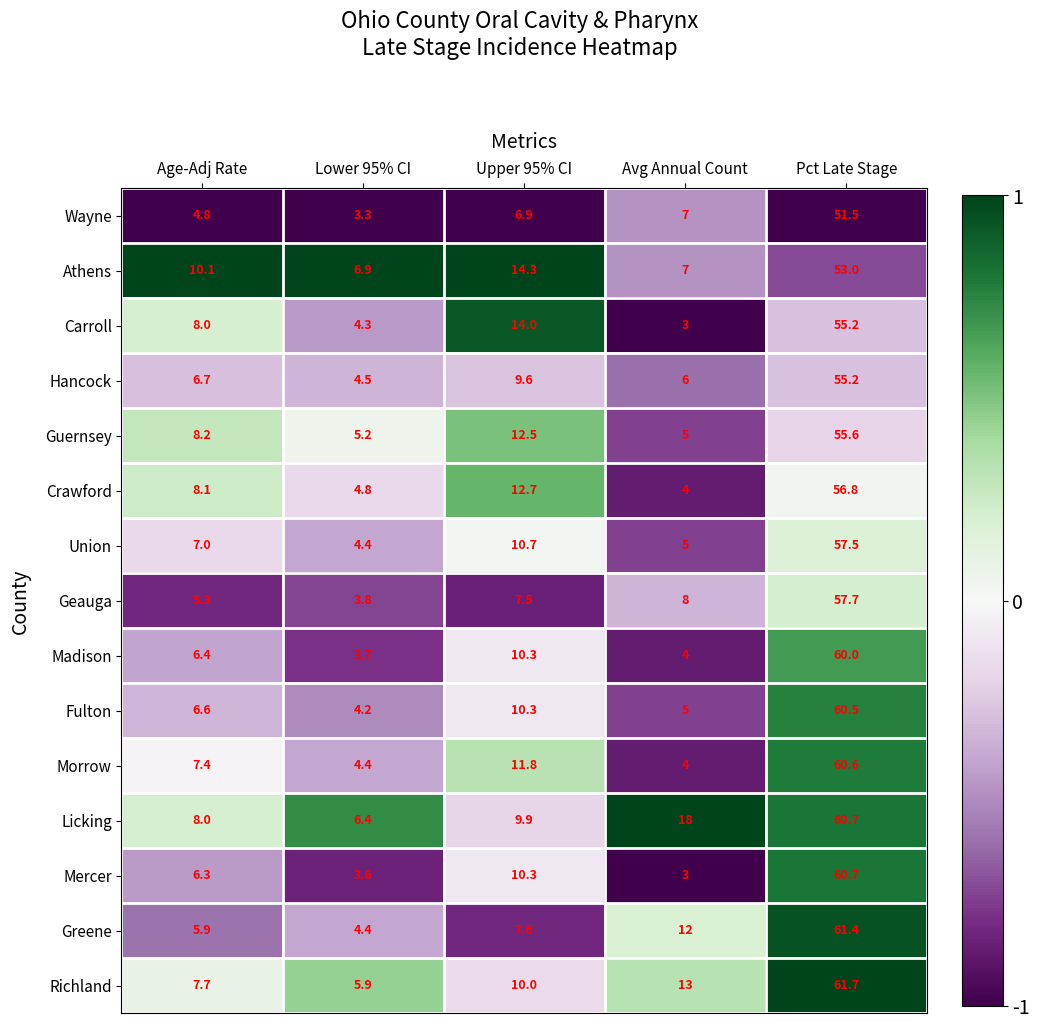

List the labels in order of Morrow value, largest first.

Pct Late Stage, Upper 95% CI, Age-Adj Rate, Lower 95% CI, Avg Annual Count